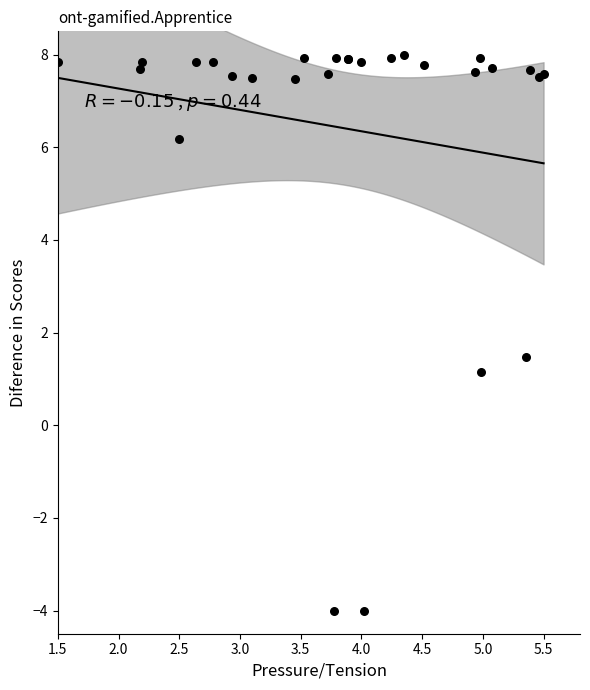

What Y value in the scatter plot is closest to 2?

1.5